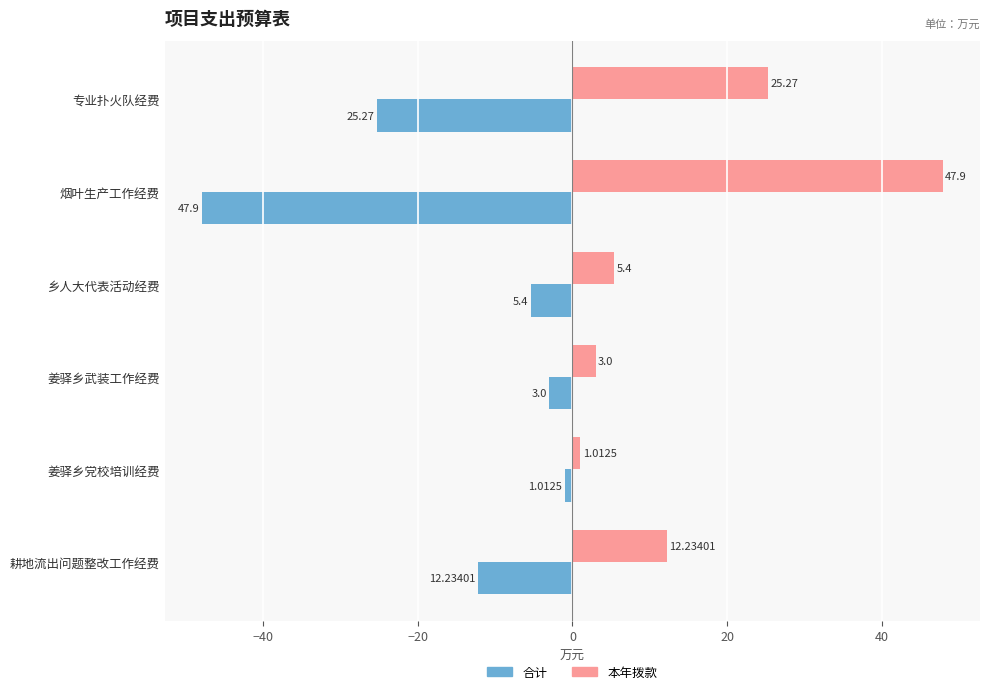

At which label does 本年拨款 reach its peak?

烟叶生产工作经费